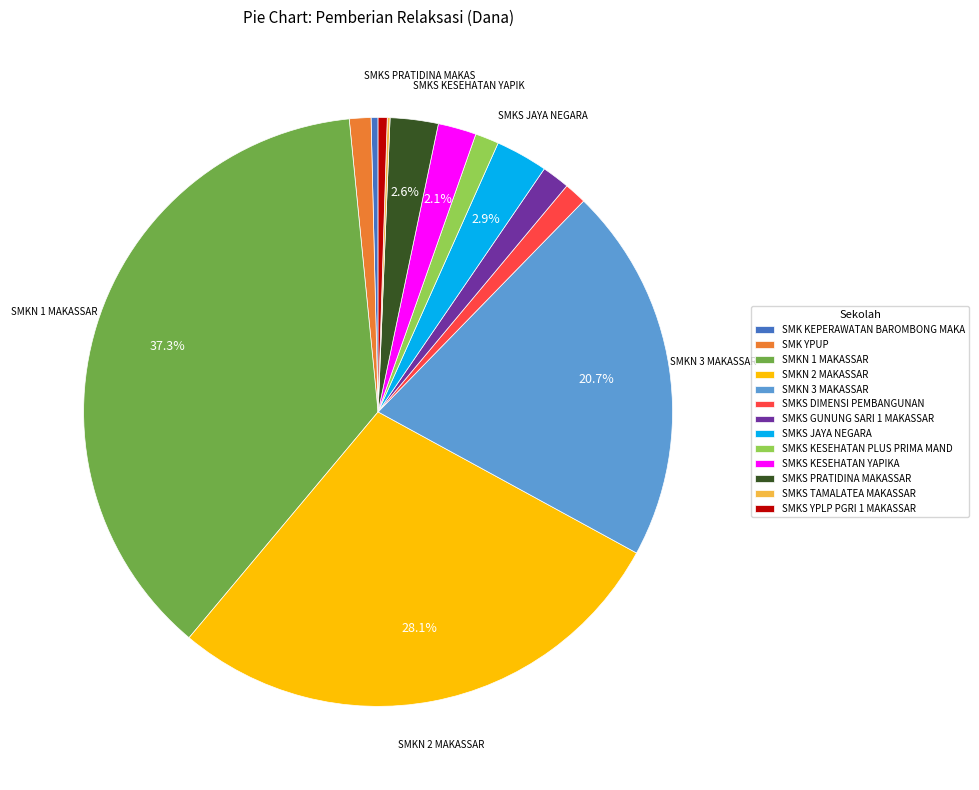

Is there a majority slice in this chart?

No